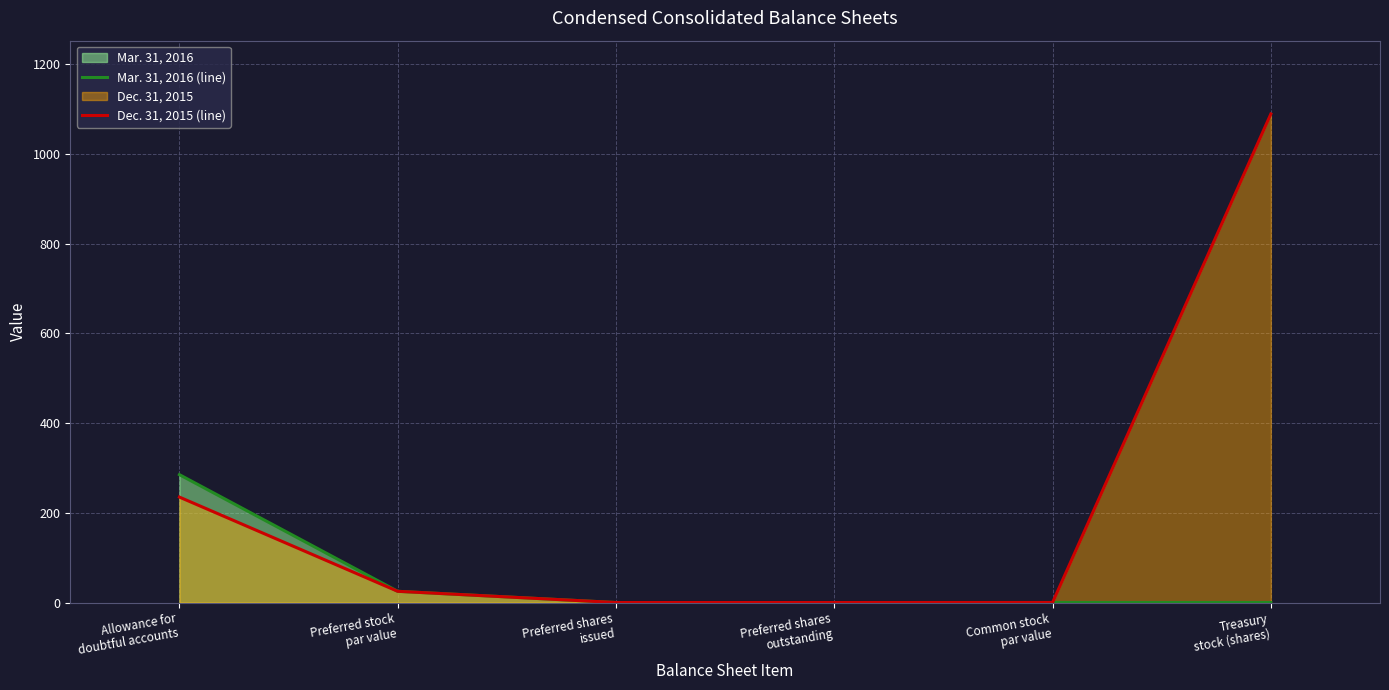

How many lines are shown in the chart?

2